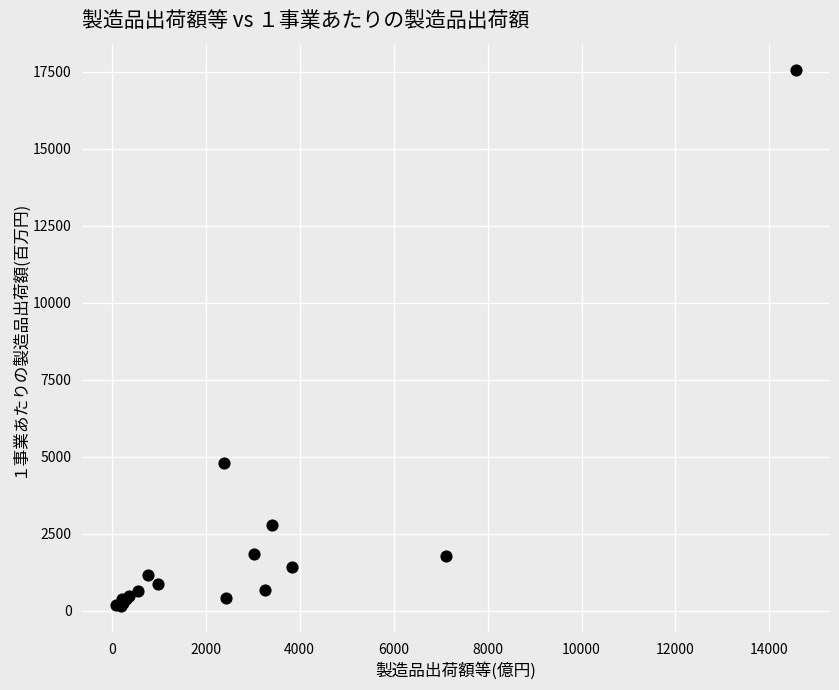

What Y value in the scatter plot is closest to 8856?

4790